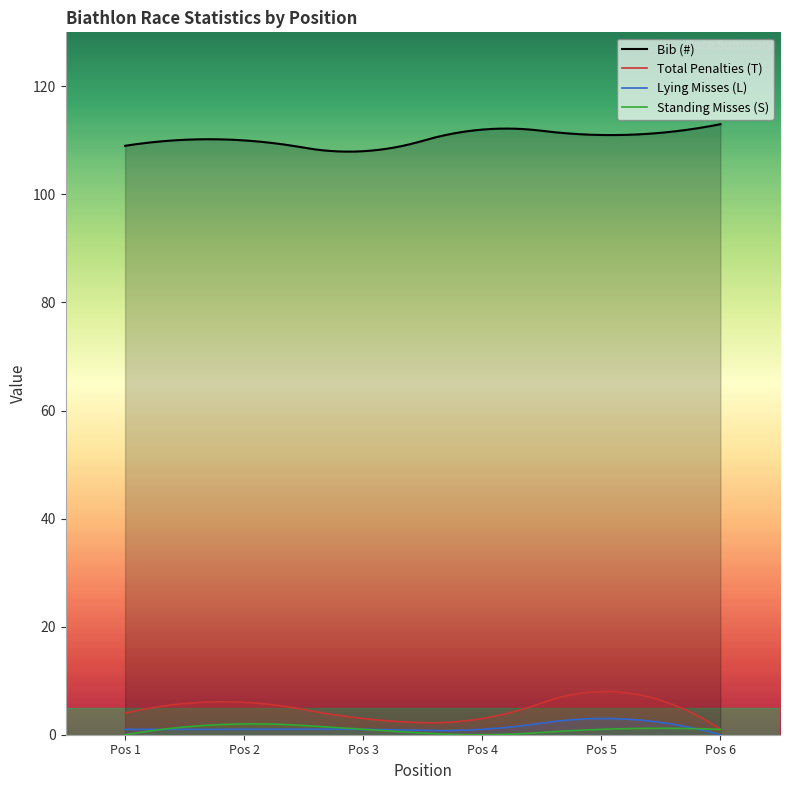

List the labels in order of Bib (#) value, largest first.

6, 4, 5, 2, 1, 3